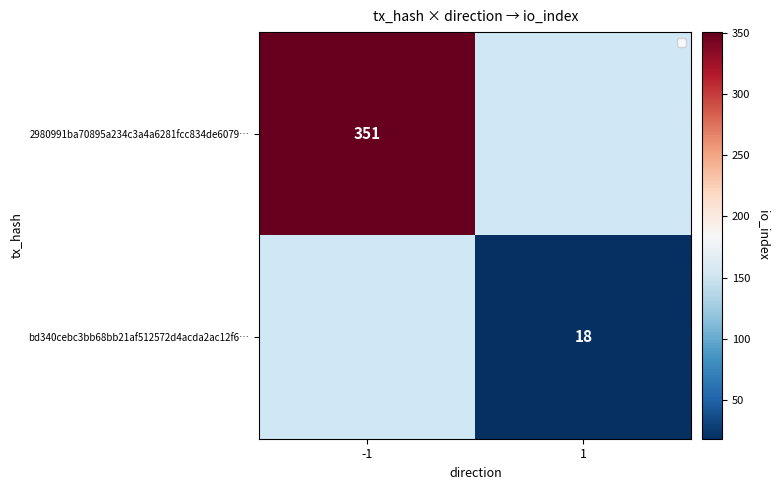

Is it true that bd340cebc3bb68bb21af512572d4acda2ac12f6… equals 31 at 1?

False